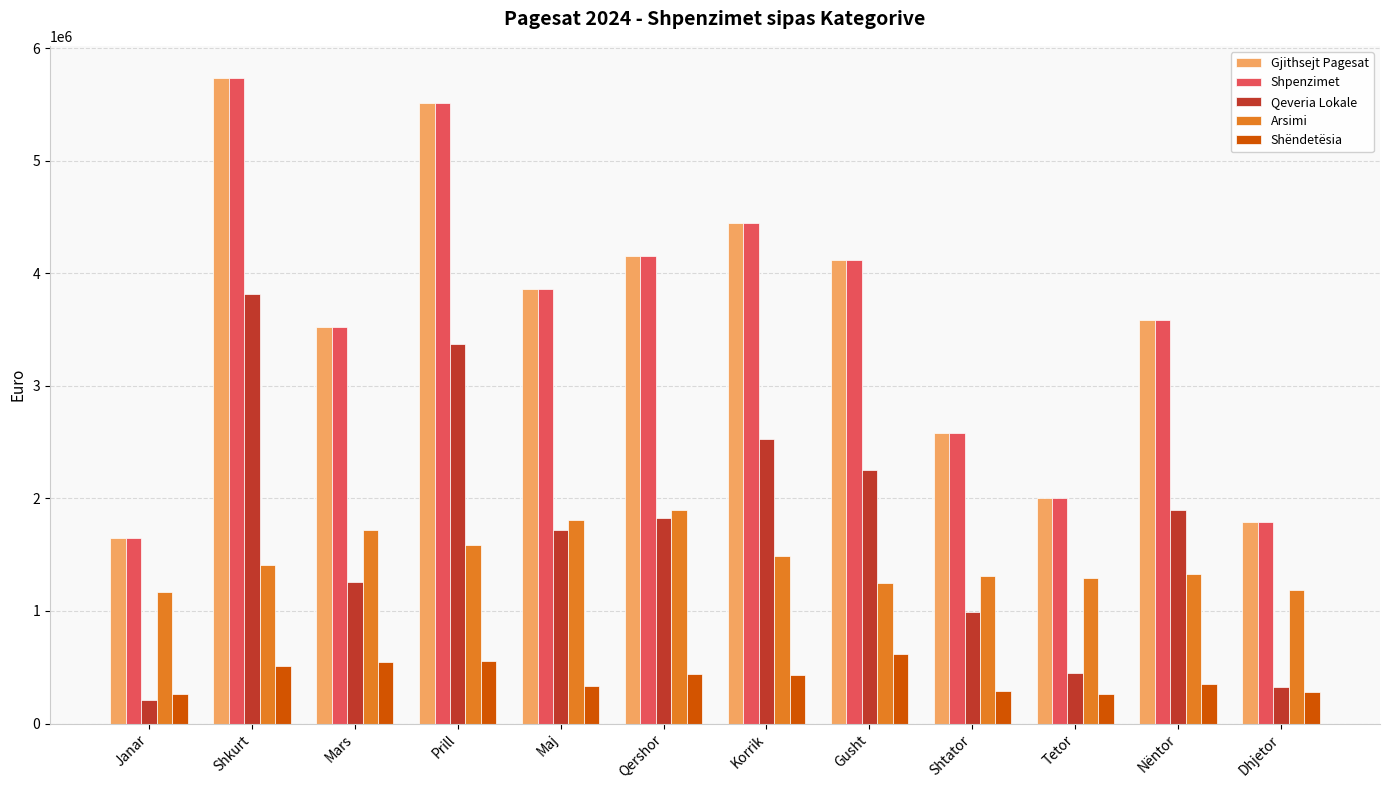

True or false: Shpenzimet has a value of 939325.9 at Maj.

False